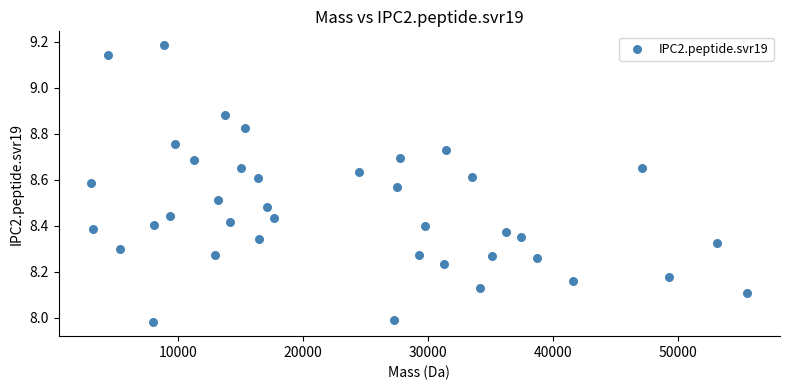

What is the range of X values (max minus min)?

52512.3